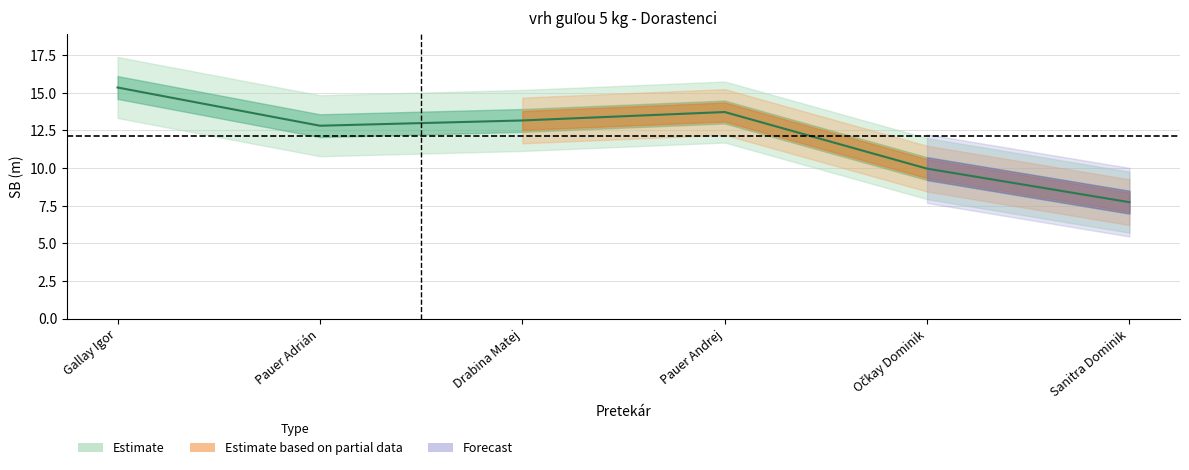

Which has a higher value, Sanitra Dominik or Pauer Andrej?

Pauer Andrej